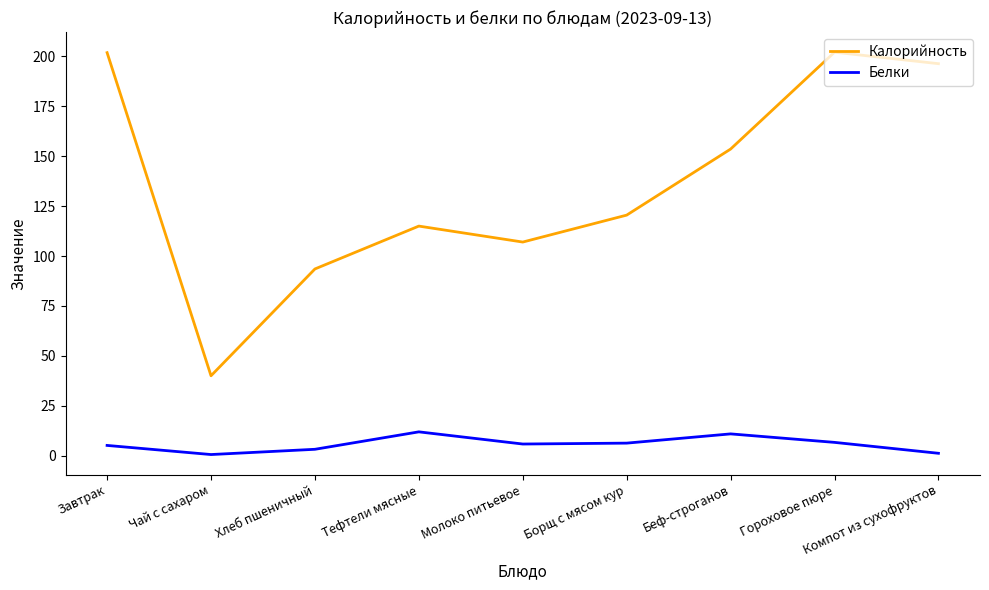

Rank the series by their maximum value, from highest to lowest.

Калорийность, Белки